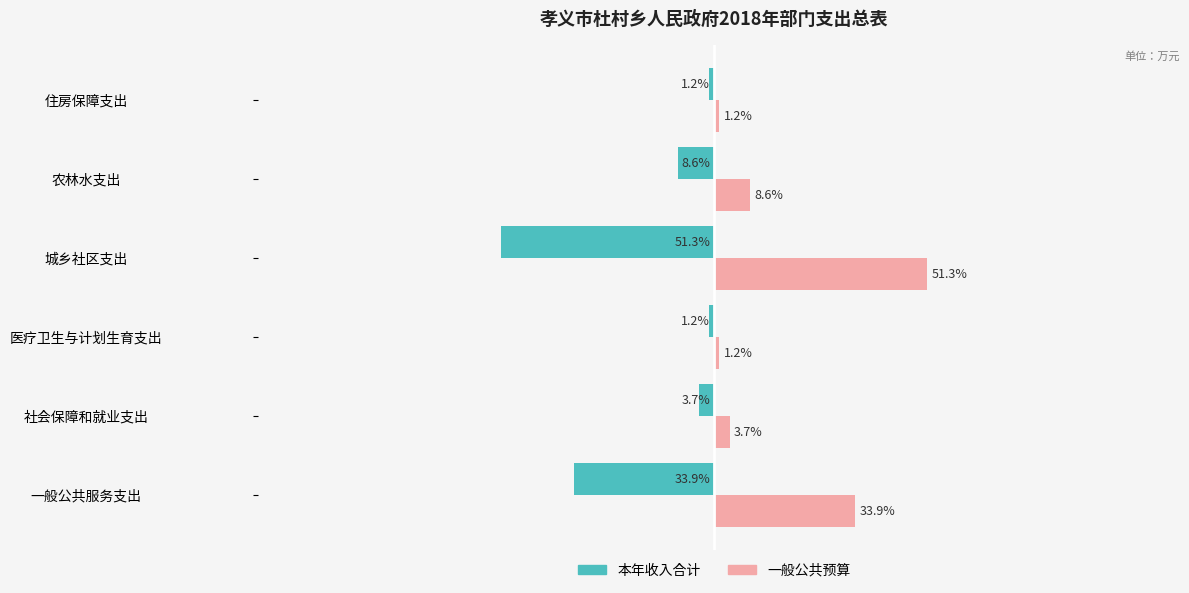

Is the value of 本年收入合计 at 一般公共服务支出 greater than the value of 一般公共预算 at 城乡社区支出?

No